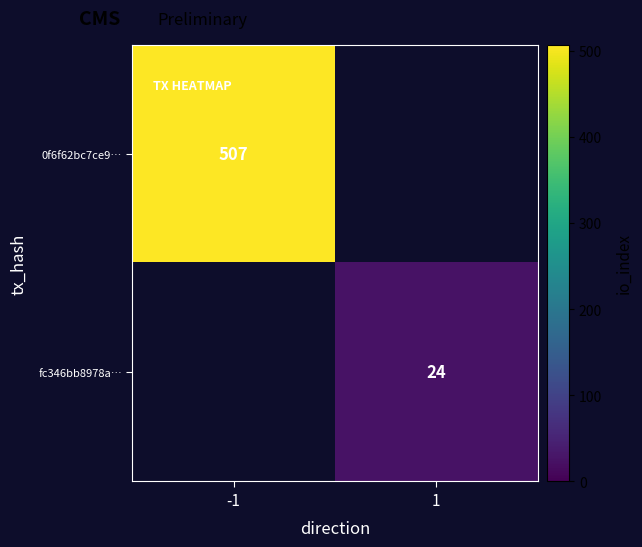

Is it true that fc346bb8978a… equals 24 at 1?

True